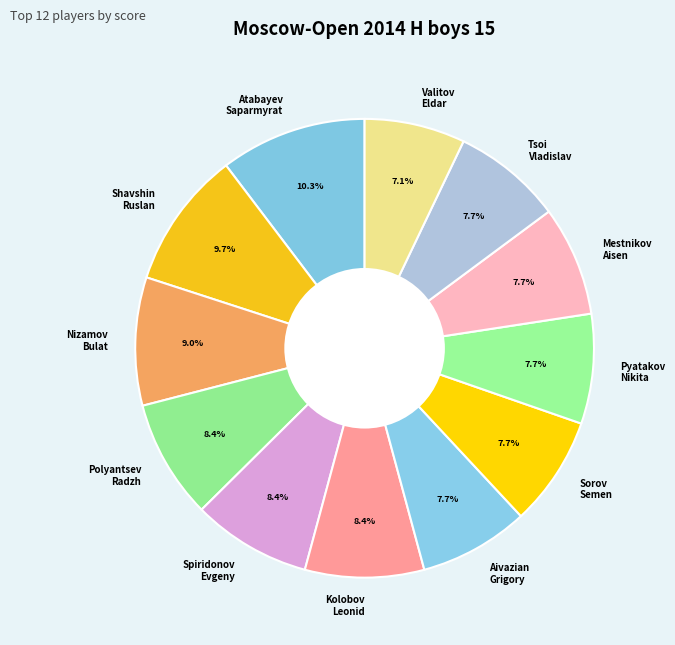

Which slice is the largest?

Atabayev Saparmyrat